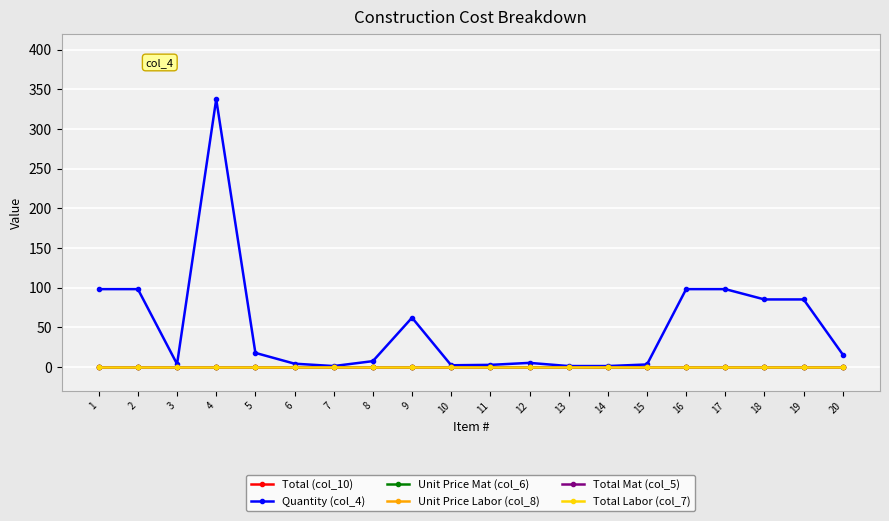

True or false: Unit Price Labor (col_8) and Total Labor (col_7) cross at least once.

False